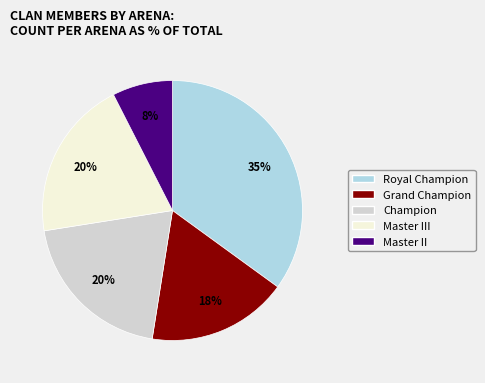

To the nearest percent, what is the average slice percentage?

20%